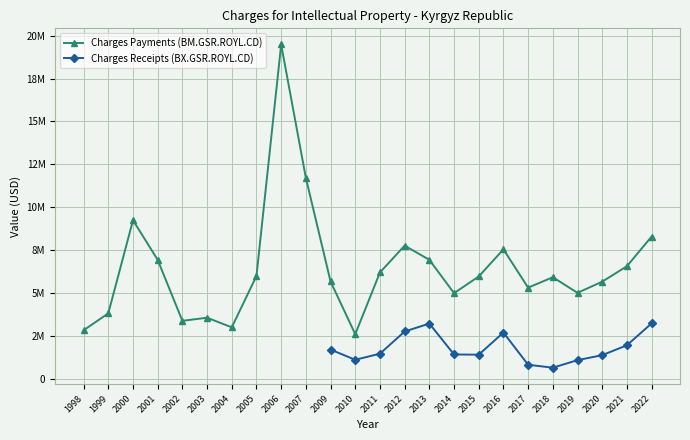

Reading right to left, list all the values displayed in this chart.

2022=8282522.0	2021=6553731.0	2020=5652904.0	2019=5000636.0	2018=5911752.0	2017=5301675.0	2016=7538903.0	2015=5954780.0	2014=4981486.0	2013=6927118.0	2012=7755518.0	2011=6189091.0	2010=2586897.0	2009=5662074.0	2007=11707867.4	2006=19490436.4	2005=5983640.5	2004=2988608.2	2003=3547913.7	2002=3368008.4	2001=6924200.0	2000=9236500.0	1999=3804809.7	1998=2816177.0